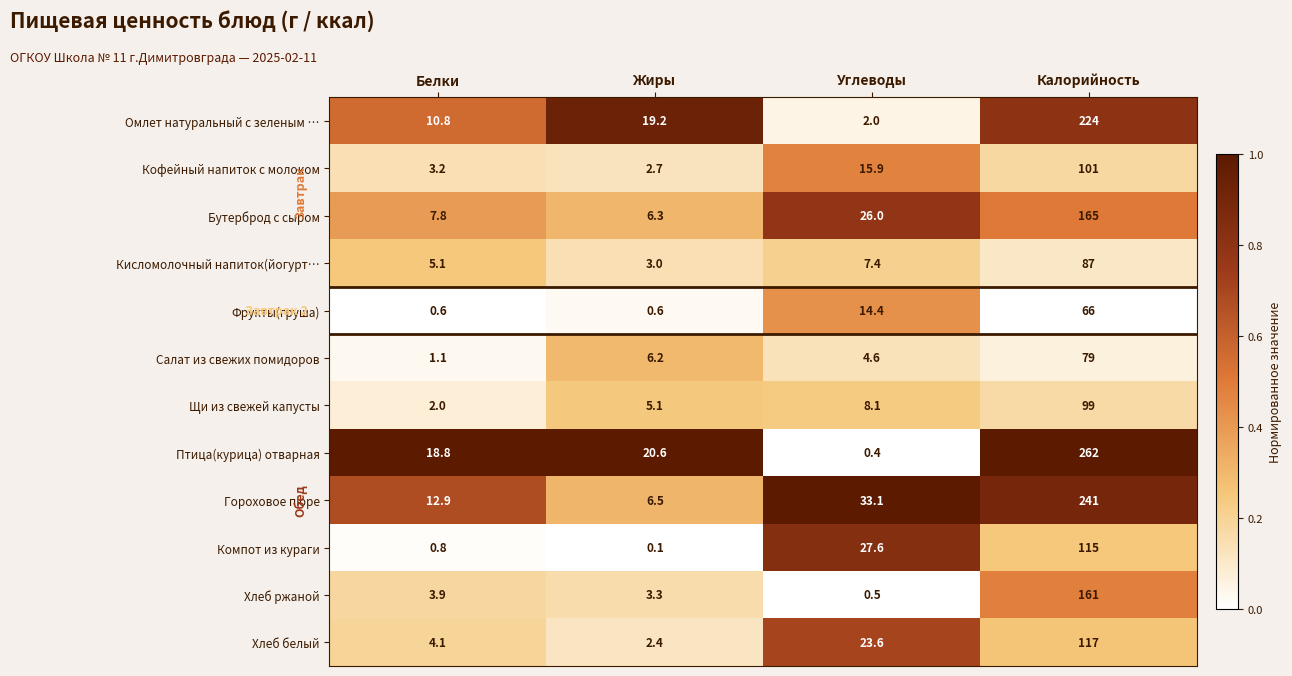

At which label does Птица(курица) отварная reach its peak?

Калорийность